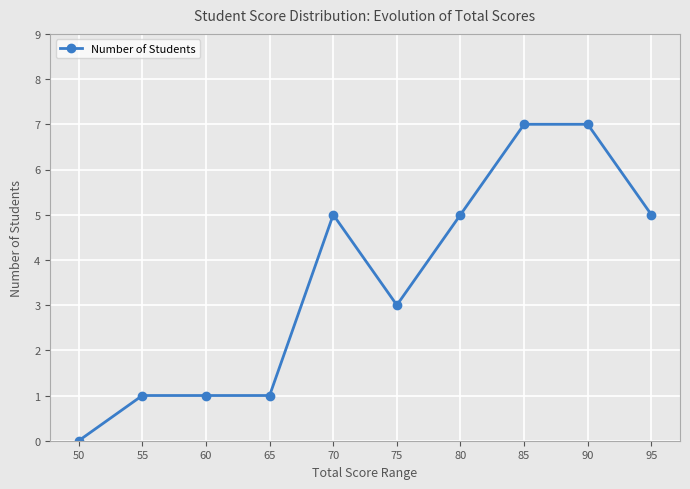

How many series are shown in this chart?

1